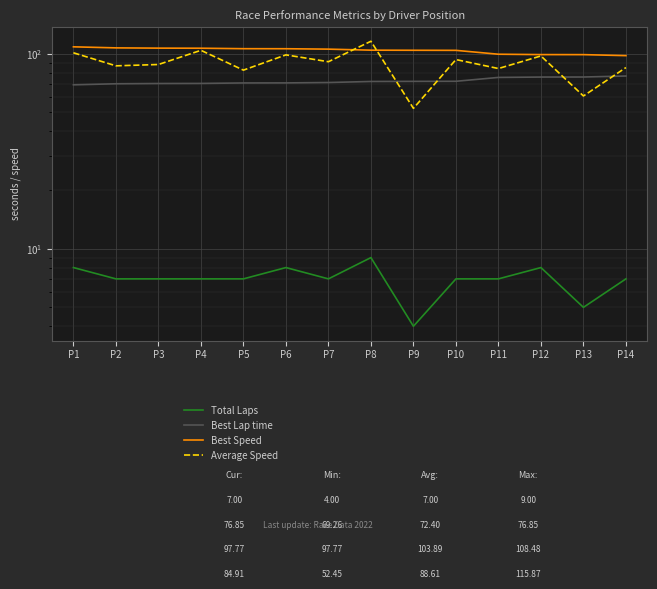

What is the difference between the Total Laps values at P6 and P2?

1.0